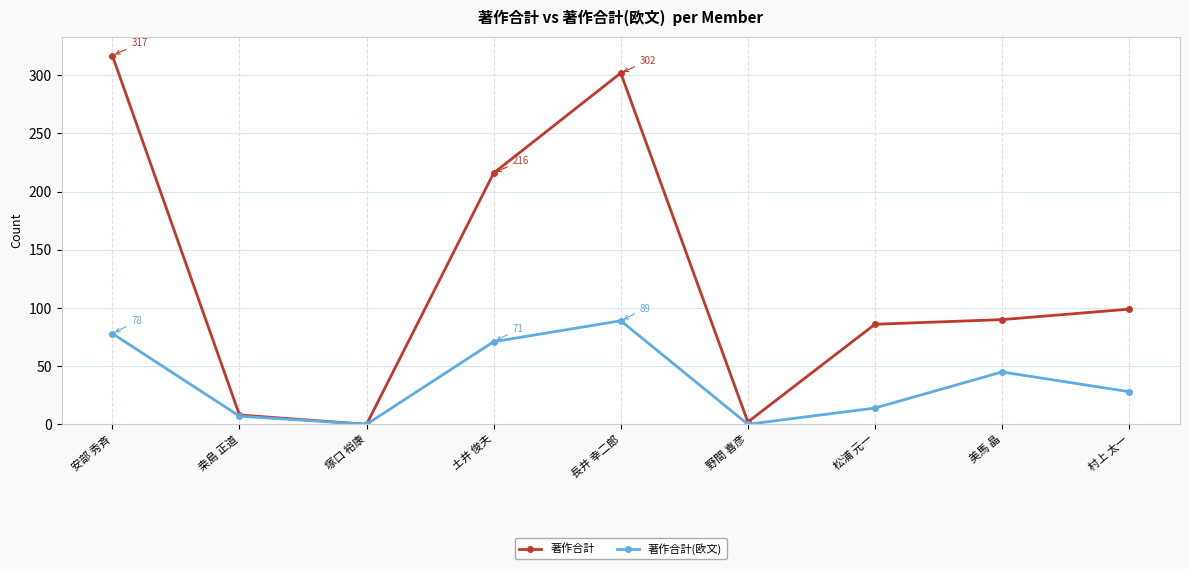

What is the label of the 6th point from the right?

土井 俊夫